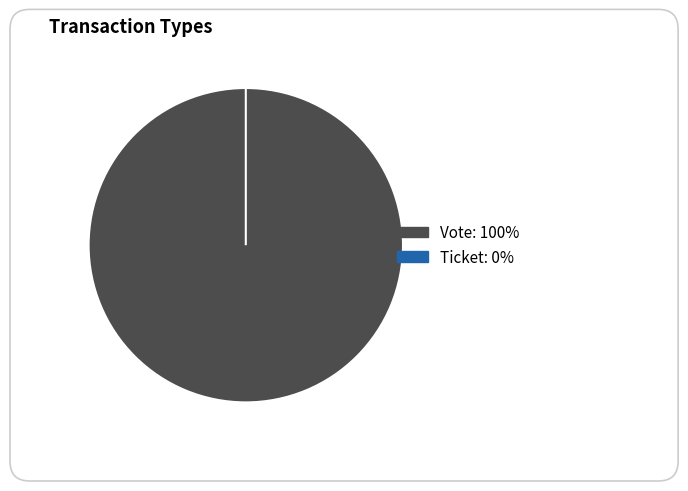

Which slice represents more than half of the pie?

Vote